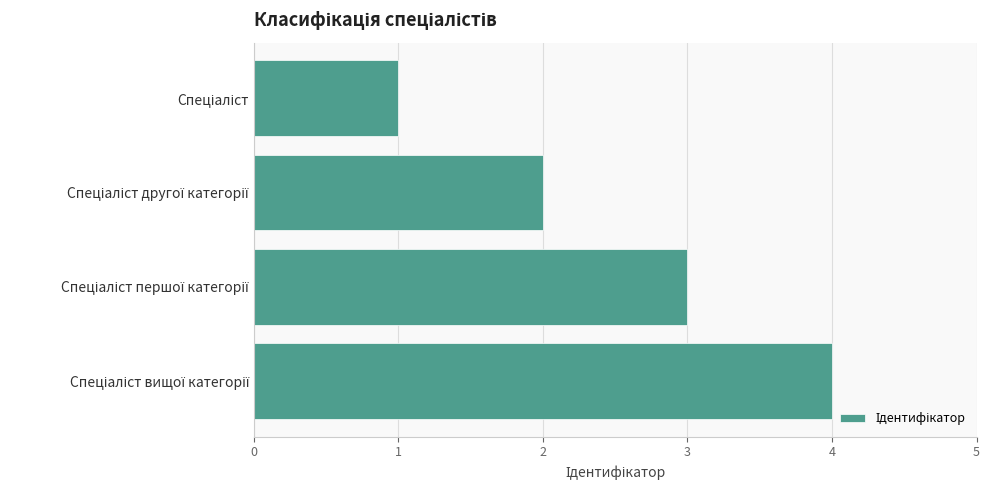

What is the maximum value shown in the chart?

4